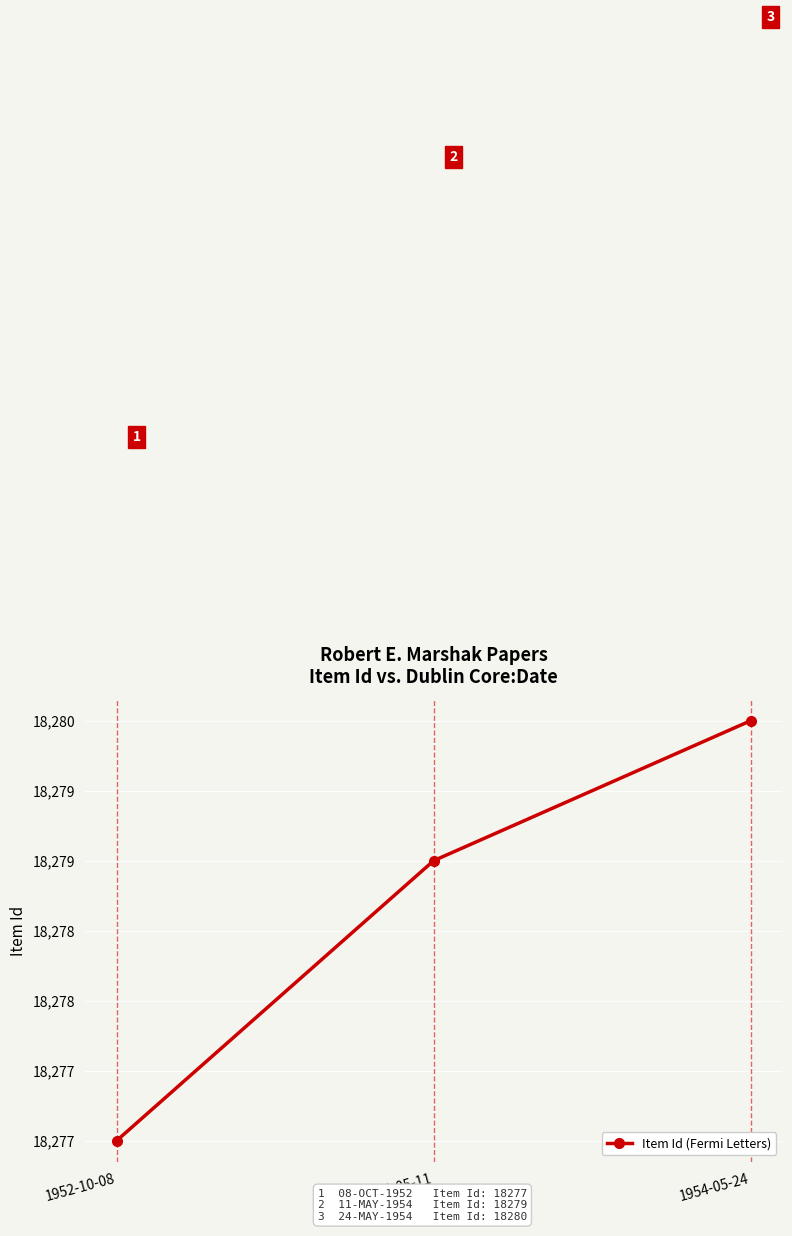

What is the value of the 3rd point from the left?

18280